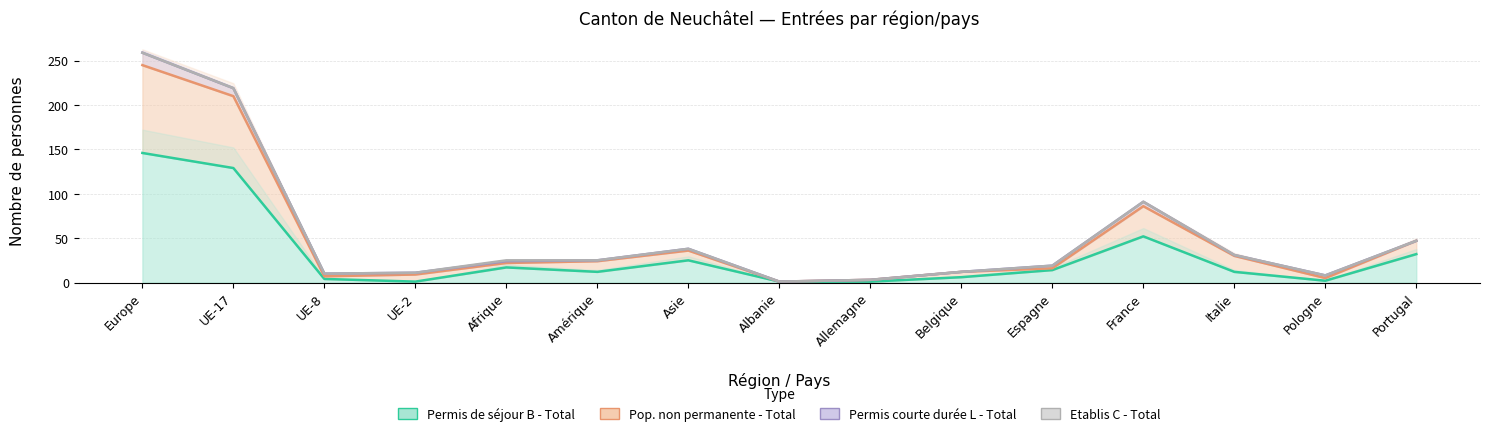

What is the sum of all Pop. non permanente - Total values?

798